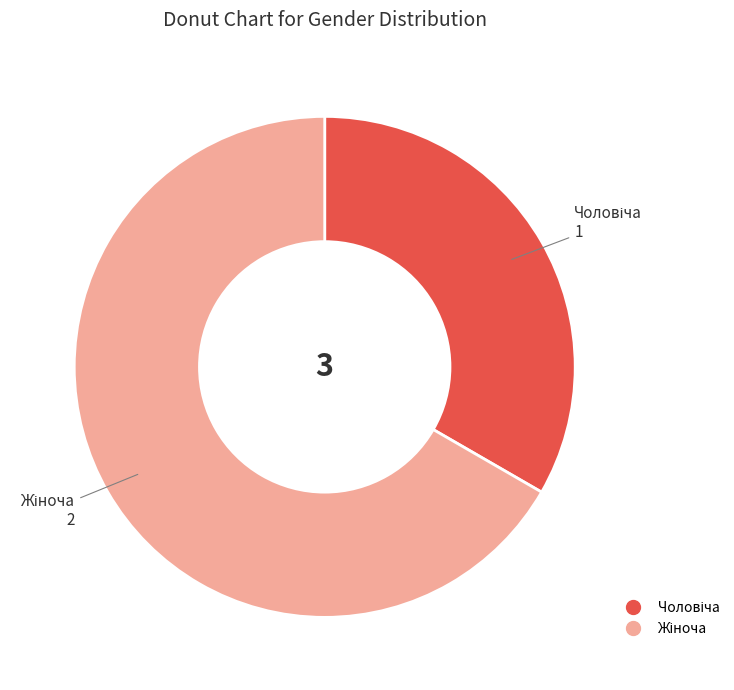

Does any single category account for the majority?

Yes